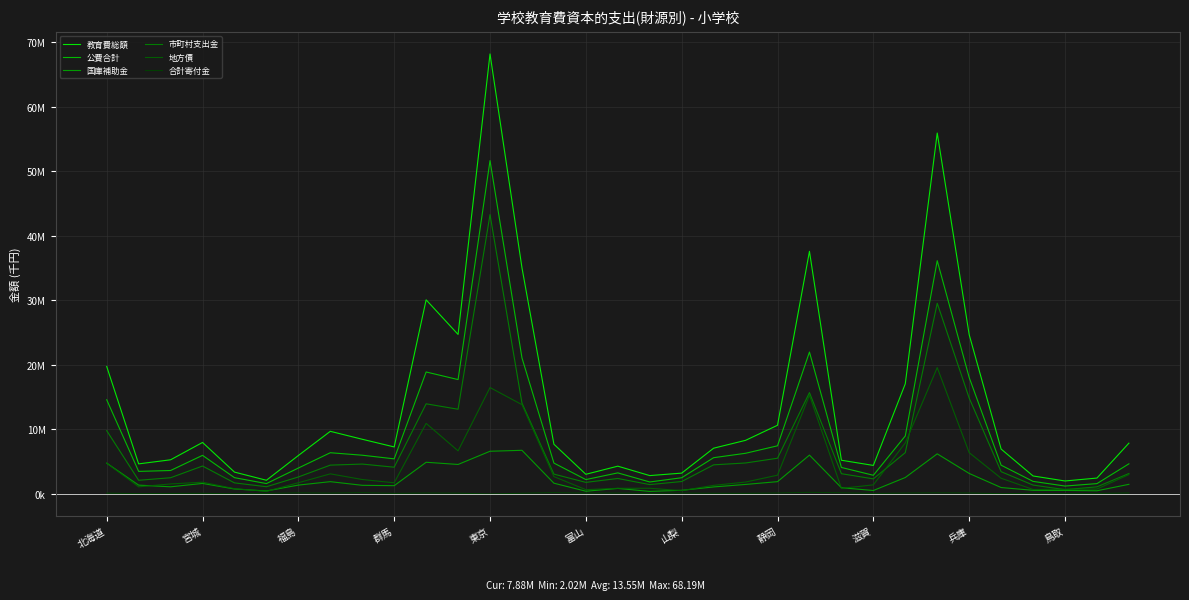

In 地方債, how many points are lower than both neighbors (excluding endpoints)?

8